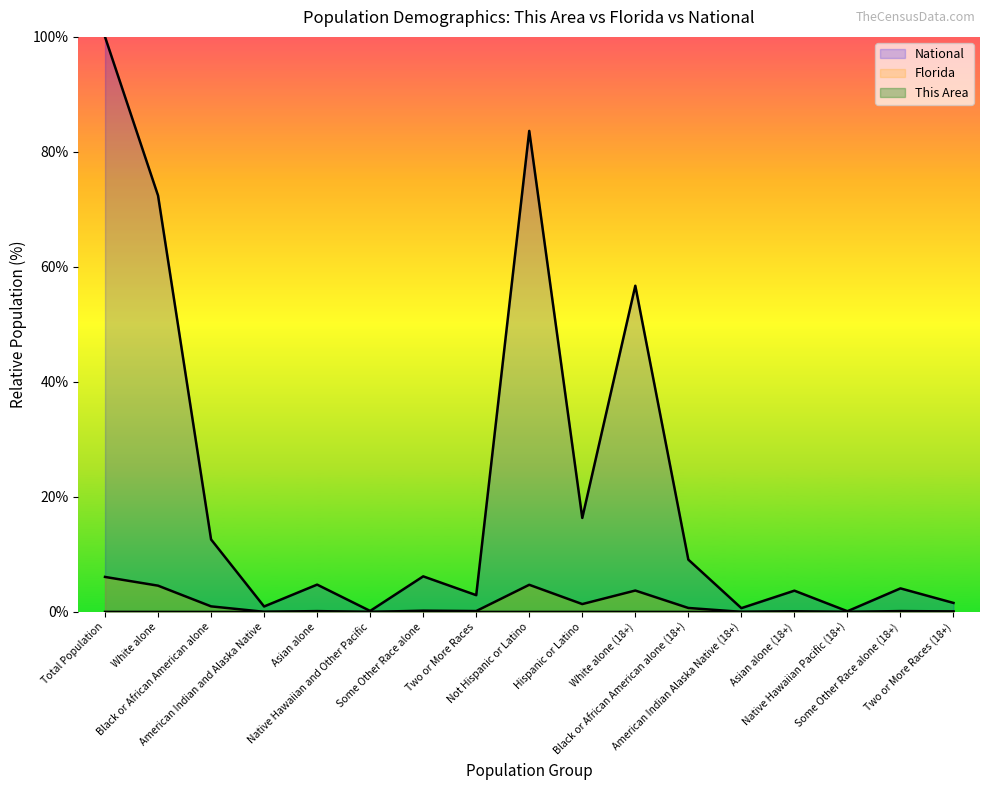

True or false: This Area has more than 2 interior local peaks.

True